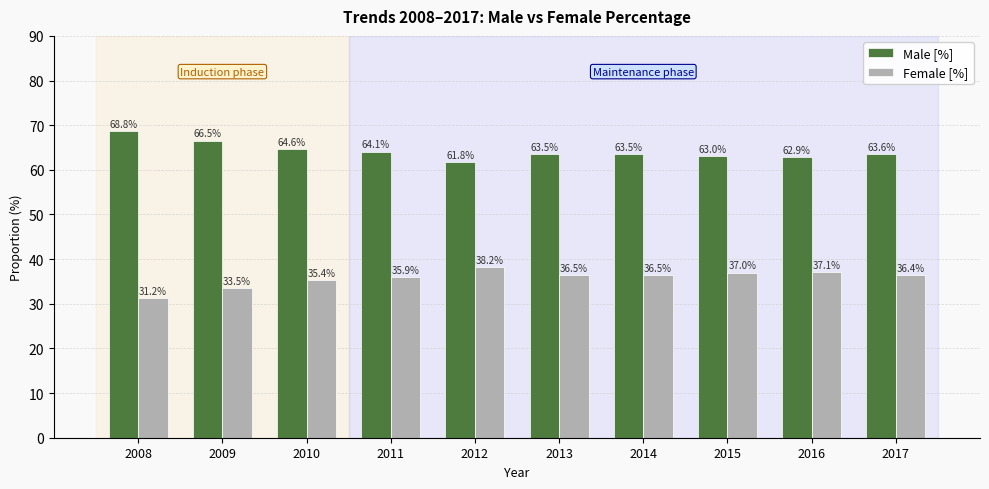

What is the value of the Female [%] bar at the 3rd from the left?

35.4